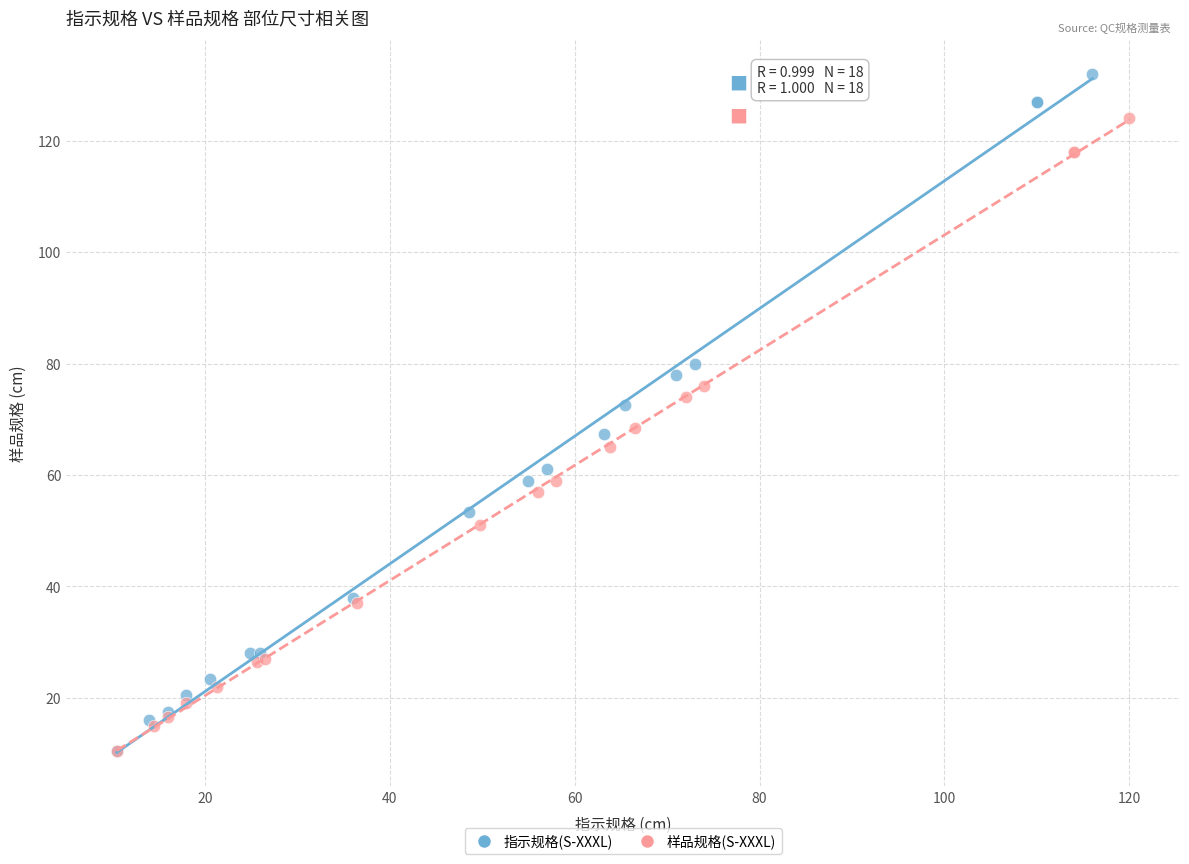

Which series has the widest spread of Y values?

指示规格(S-XXXL)